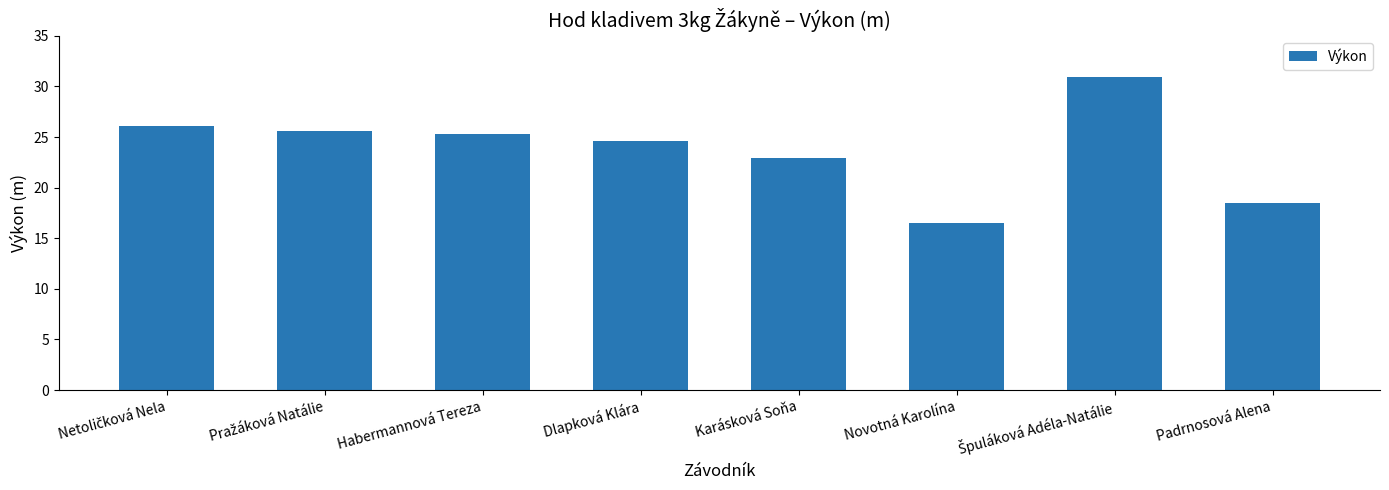

Does the chart contain stacked bars?

No